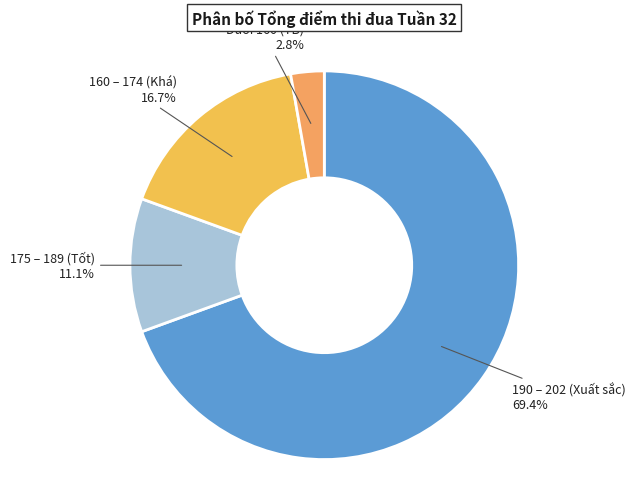

Rank the categories by value from lowest to highest.

Dưới 160 (TB), 175 – 189 (Tốt), 160 – 174 (Khá), 190 – 202 (Xuất sắc)